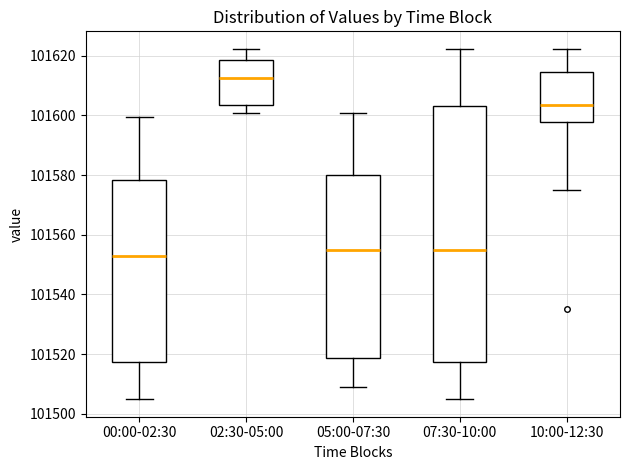

Reading left to right, read every box against the y-axis: the position of its median line, the range the box covers, and the ends of its whiskers. The values are not printed on the chart, so give them approximately, as read against the axis.

00:00-02:30: median 101552, box 101518 to 101578, whiskers 101504 to 101600
02:30-05:00: median 101612, box 101604 to 101618, whiskers 101600 to 101622
05:00-07:30: median 101554, box 101518 to 101580, whiskers 101508 to 101600
07:30-10:00: median 101554, box 101518 to 101602, whiskers 101504 to 101622
10:00-12:30: median 101604, box 101598 to 101614, whiskers 101574 to 101622